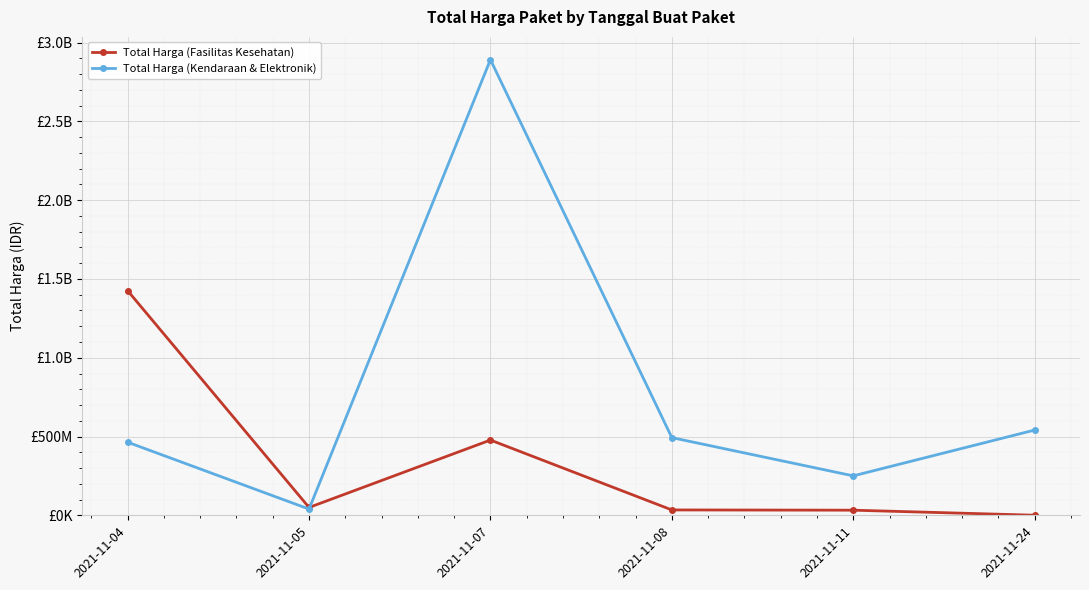

Which series has the largest range (max minus min)?

Total Harga (Kendaraan & Elektronik)